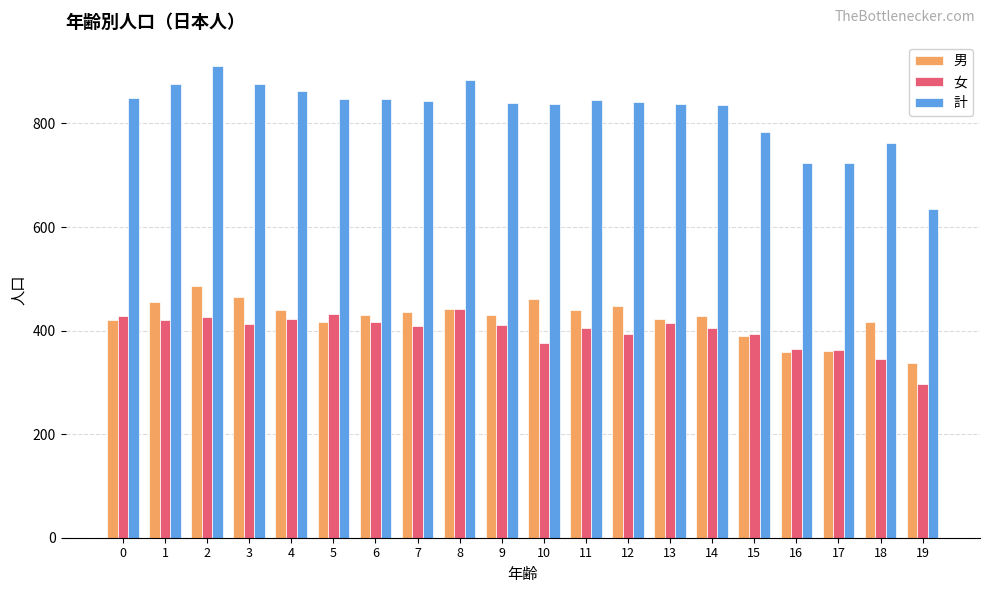

What is the value of the 計 bar at the 17th from the left?

723